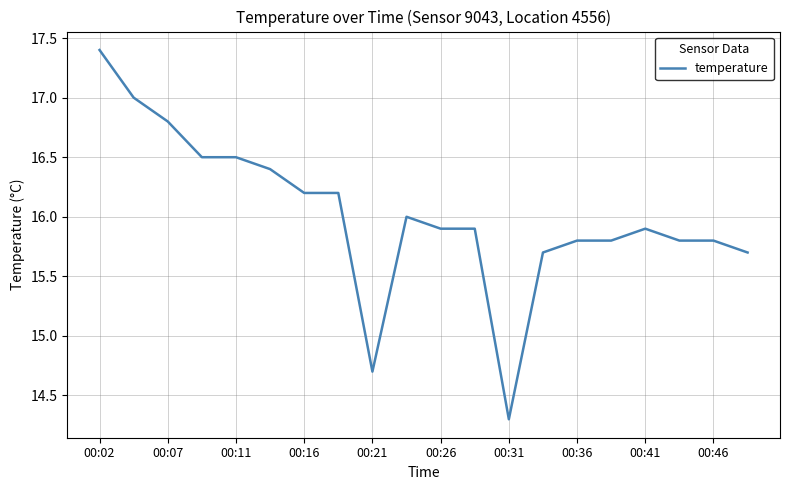

What is the maximum value shown in the chart?

17.4